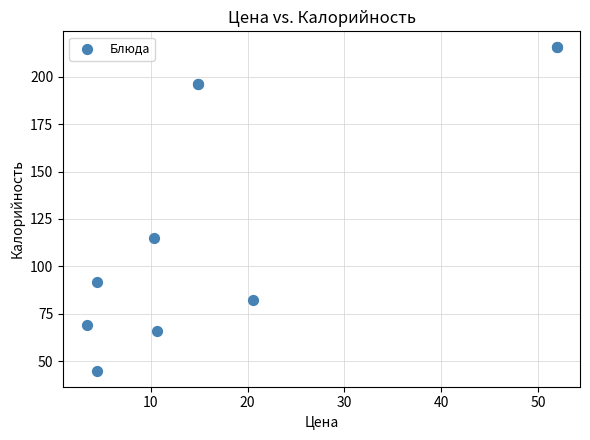

What Y value in the scatter plot is closest to 130?

115.0